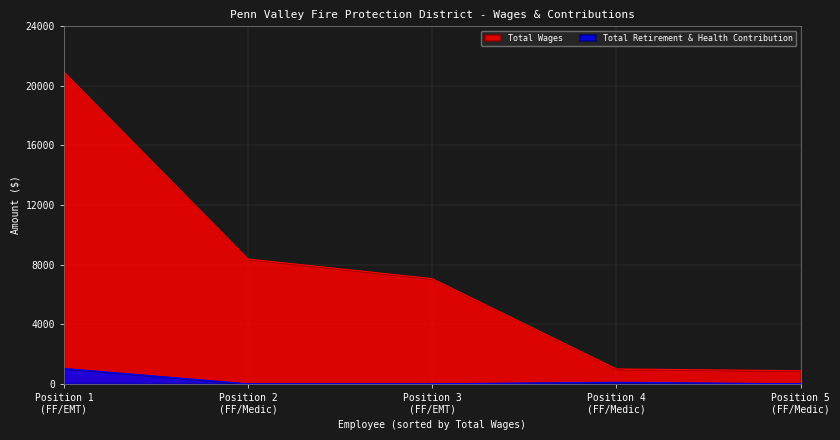

What is the sum of all Total Wages values?

38248